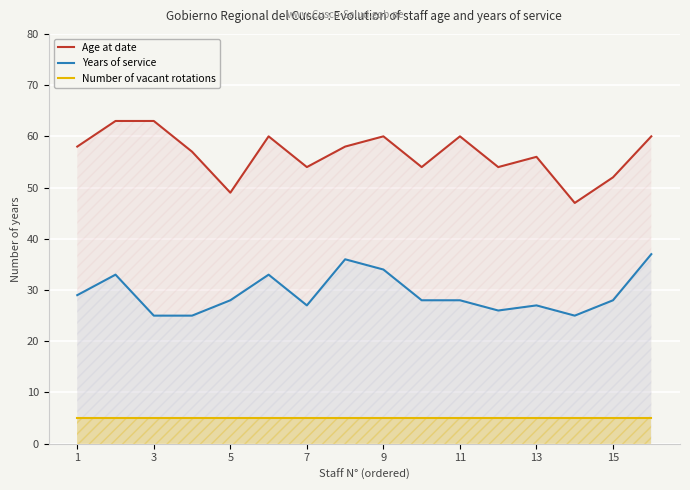

Rank the series at 13 from highest to lowest value.

Age at date, Years of service, Number of vacant rotations